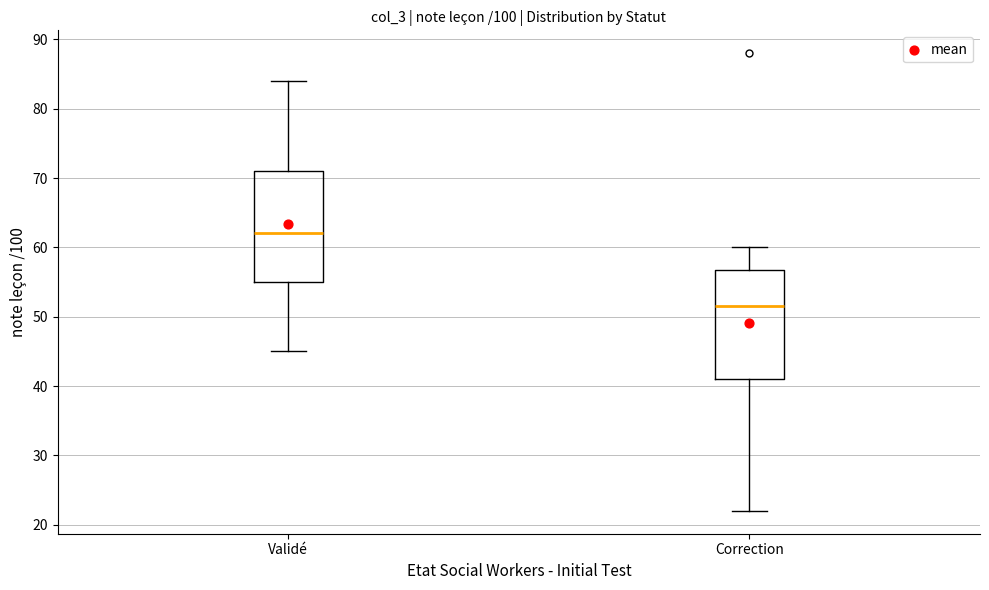

Where is the lower edge of the box for Correction on the y-axis? The values are not printed on the chart, so give them approximately, as read against the axis.

41